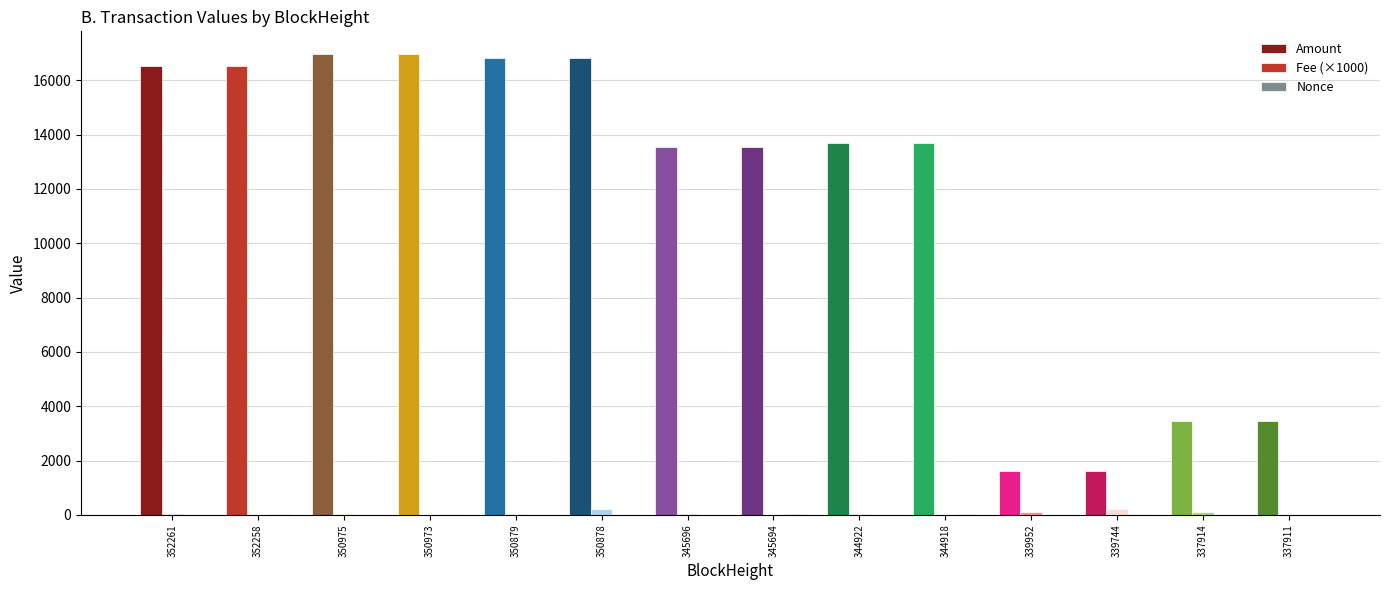

Reading right to left, transcribe all the data shown in this chart.

Amount: 3448.0	3446.9	1612.0	1611.9	13697.9	13697.9	13536.3	13536.3	16824.0	16824.0	16954.0	16954.0	16541.0	16541.0
Fee (×1000): 10.1	100.0	200.1	100.0	10.1	30.5	10.1	30.5	200.1	30.5	10.1	30.5	10.1	30.5
Nonce: 12.0	0.0	13.0	1.0	14.0	2.0	15.0	3.0	16.0	4.0	17.0	5.0	18.0	6.0